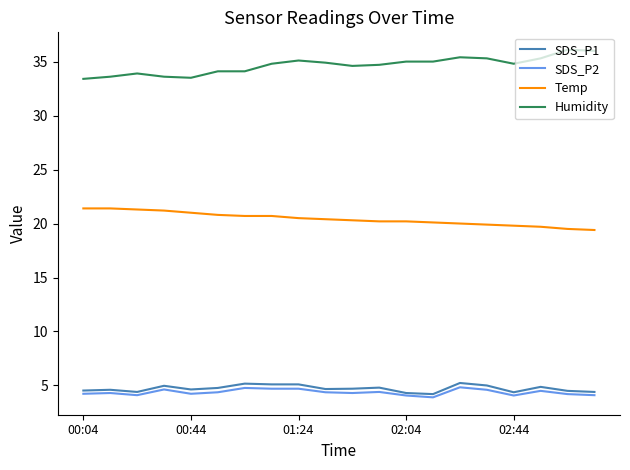

What is the lowest value of the Humidity series?

33.4